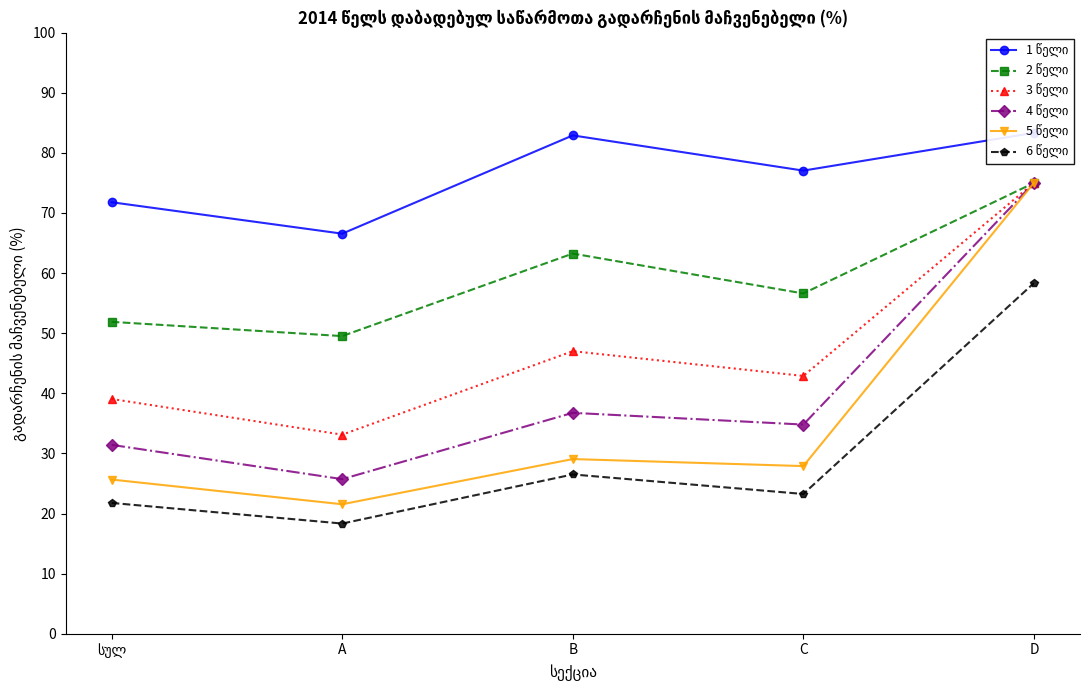

Reading left to right, what are all the values shown in this chart?

1 წელი: 71.8	66.6	82.9	77.0	83.3
2 წელი: 51.9	49.5	63.2	56.6	75.0
3 წელი: 39.1	33.1	47.0	42.9	75.0
4 წელი: 31.4	25.7	36.8	34.8	75.0
5 წელი: 25.6	21.5	29.1	27.9	75.0
6 წელი: 21.8	18.3	26.5	23.2	58.3